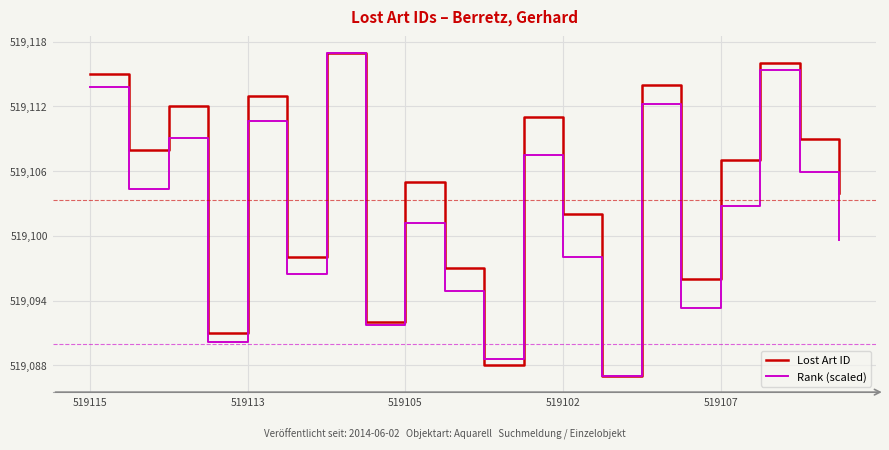

Rank the series by their average value, from highest to lowest.

Lost Art ID, Rank (scaled)